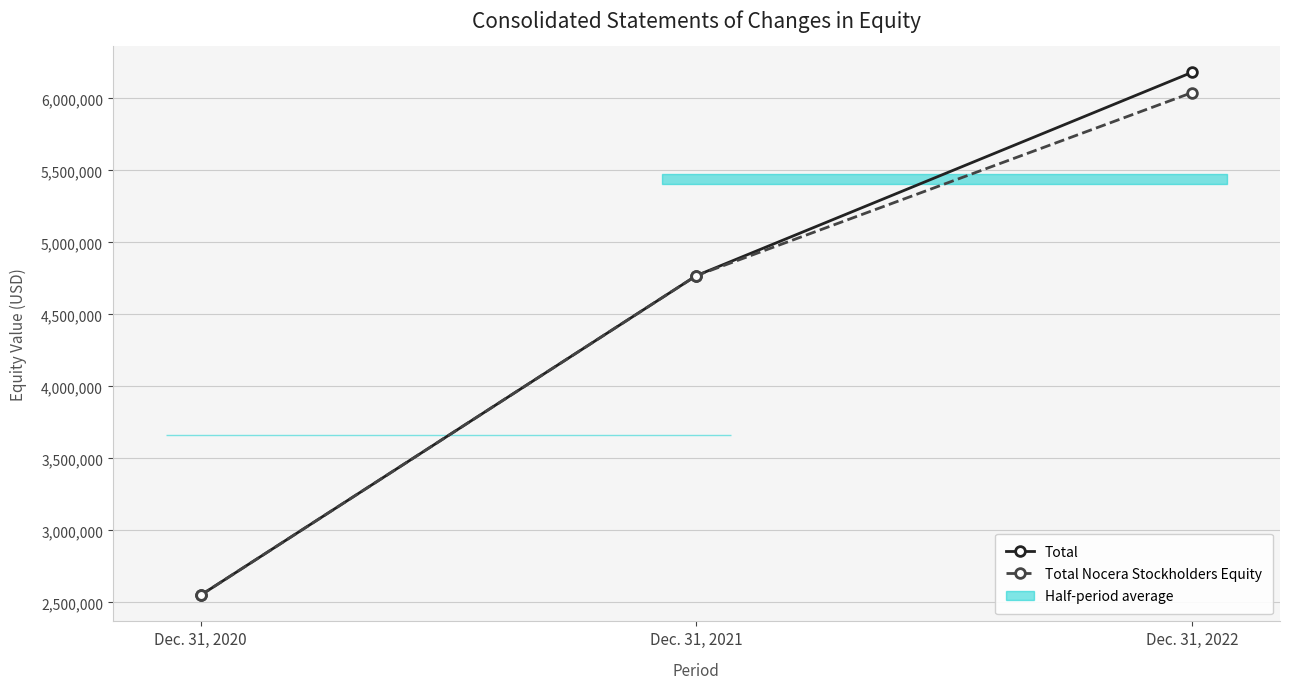

Reading left to right, list all the values displayed in this chart.

Total: 2550392	4769964	6182247
Total Nocera Stockholders Equity: 2550392	4769964	6041193